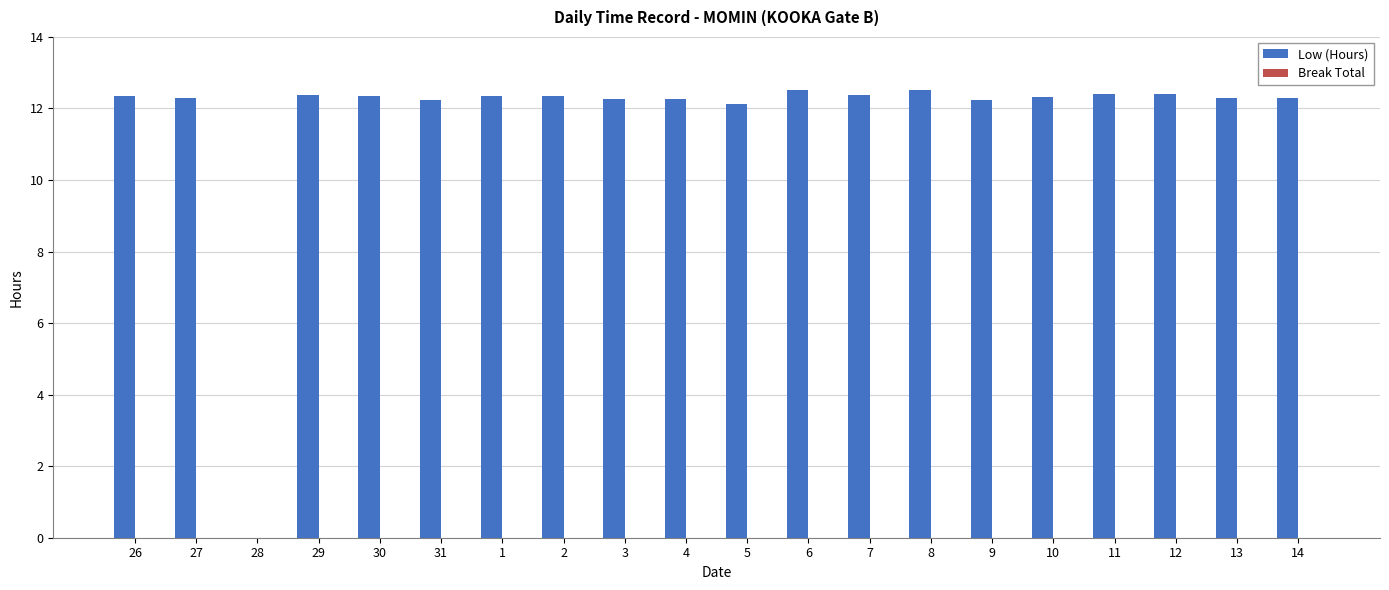

The chart shows a value of 12.4 at 12. True or false?

True